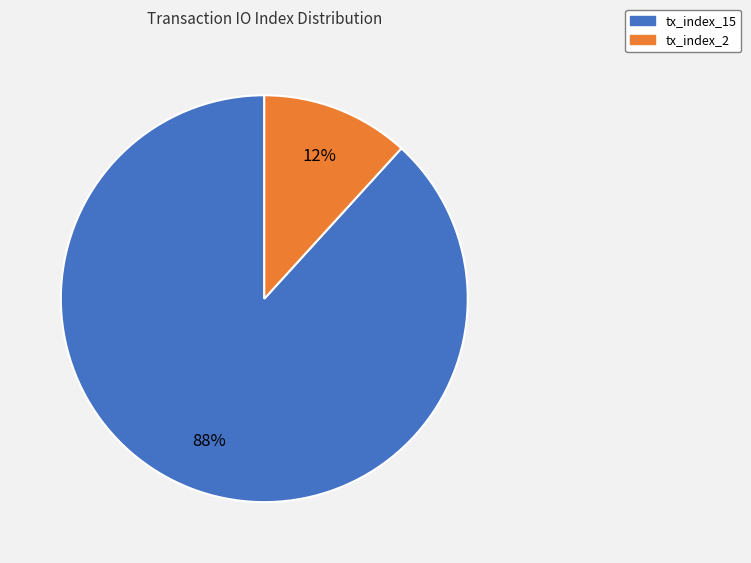

True or false: tx_index_15 accounts for 88% of the total.

True